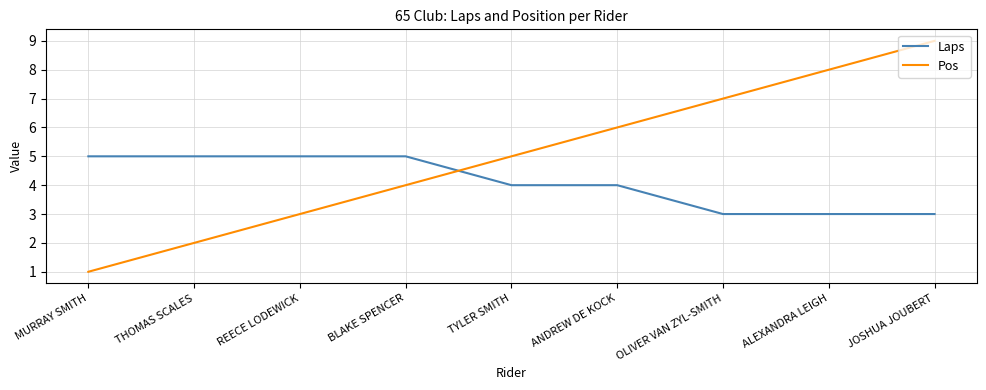

Is this an area chart (filled region under the line)?

No